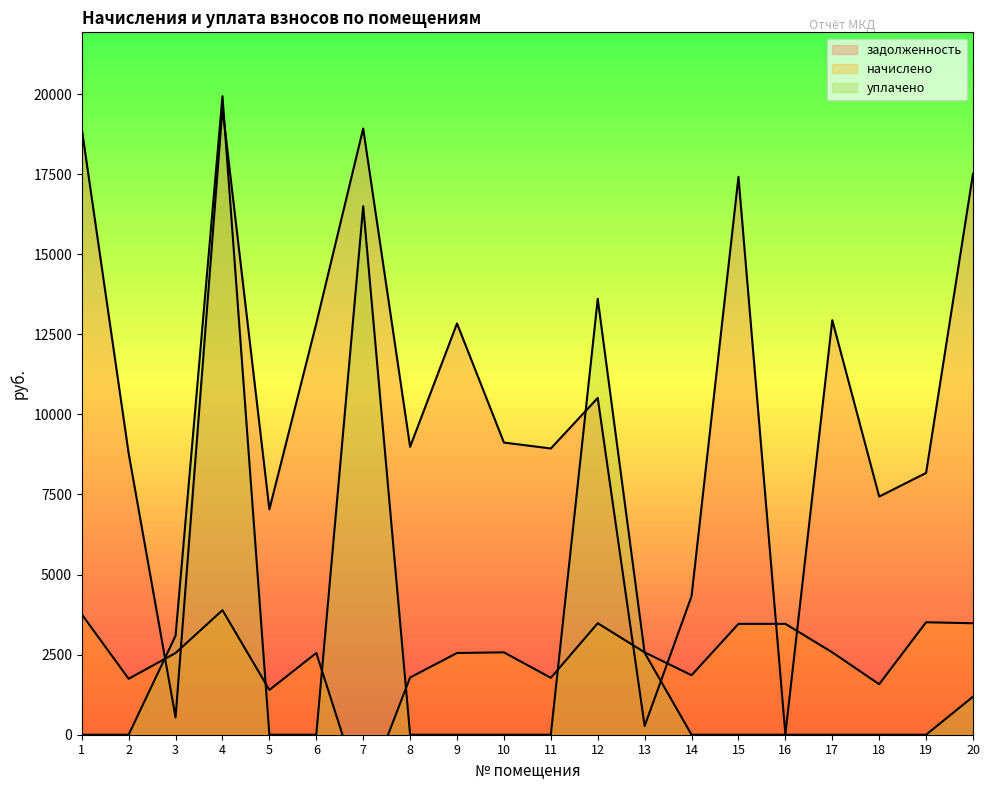

Reading left to right, transcribe all the data shown in this chart.

задолженность: 1=18926.2	2=8782.6	3=540.0	4=19568.2	5=7036.3	6=12840.0	7=18926.2	8=8988.0	9=12840.0	10=9121.3	11=8936.6	12=10513.8	13=272.2	14=4324.3	15=17418.7	16=16.0	17=12942.7	18=7435.1	19=8173.4	20=17513.8
начислено: 1=3760.9	2=1745.2	3=2551.5	4=3888.4	5=1398.2	6=2551.5	7=-2018.1	8=1786.0	9=2551.5	10=2571.9	11=1775.9	12=3480.2	13=2571.9	14=1857.5	15=3461.4	16=3461.4	17=2571.9	18=1576.8	19=3510.9	20=3480.2
уплачено: 1=0.0	2=0.0	3=3089.2	4=19935.4	5=0.0	6=0.0	7=16499.8	8=0.0	9=0.0	10=0.0	11=0.0	12=13608.4	13=2557.6	14=0.0	15=0.0	16=0.0	17=0.0	18=0.0	19=0.0	20=1186.6